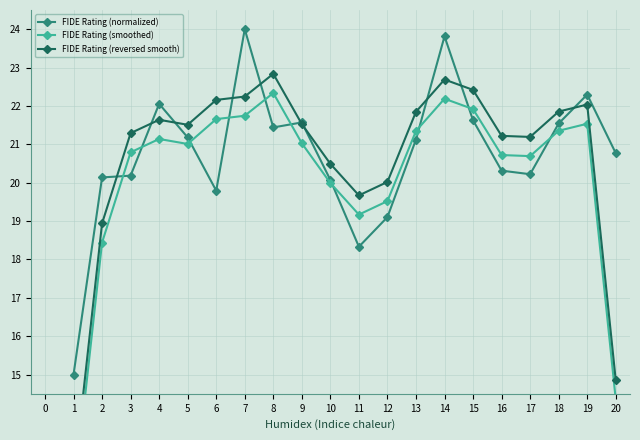

What is the value of the FIDE Rating (normalized) point at the 18th from the left?

21.5